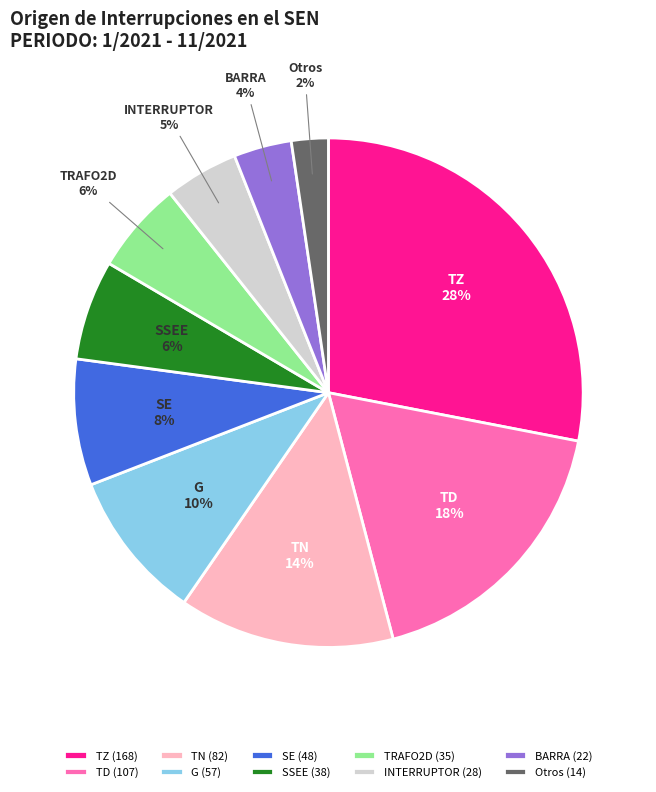

To the nearest percent, what portion does TD represent?

18%